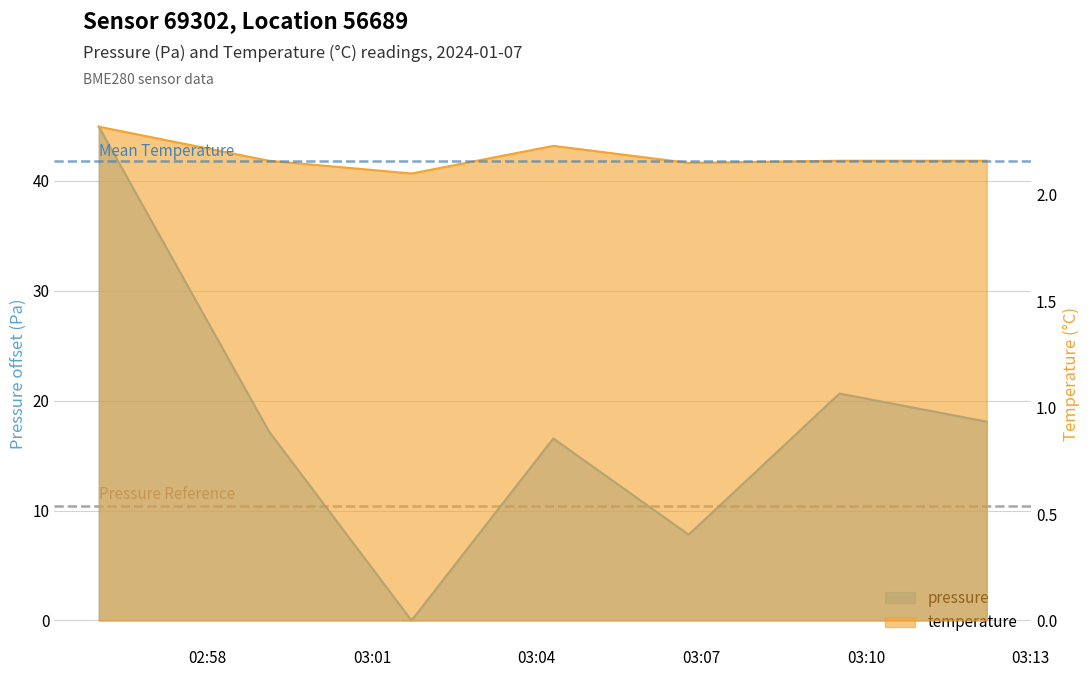

What is the spread (max minus min) of values at 2024-01-07T02:56:01?

42.6